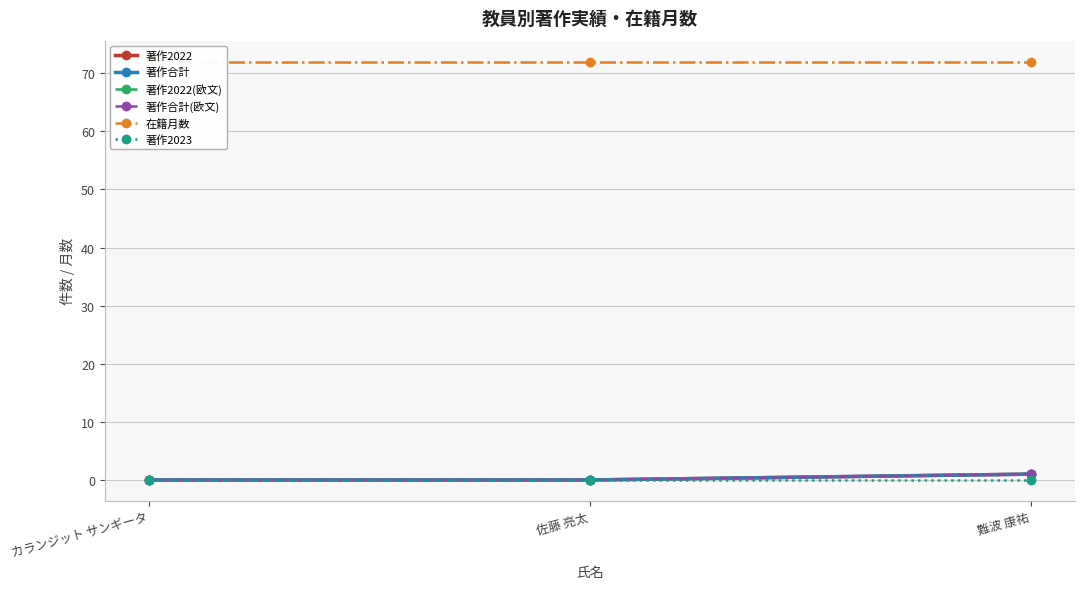

List the series in order of their peak value, lowest first.

著作2023, 著作2022, 著作合計, 著作2022(欧文), 著作合計(欧文), 在籍月数